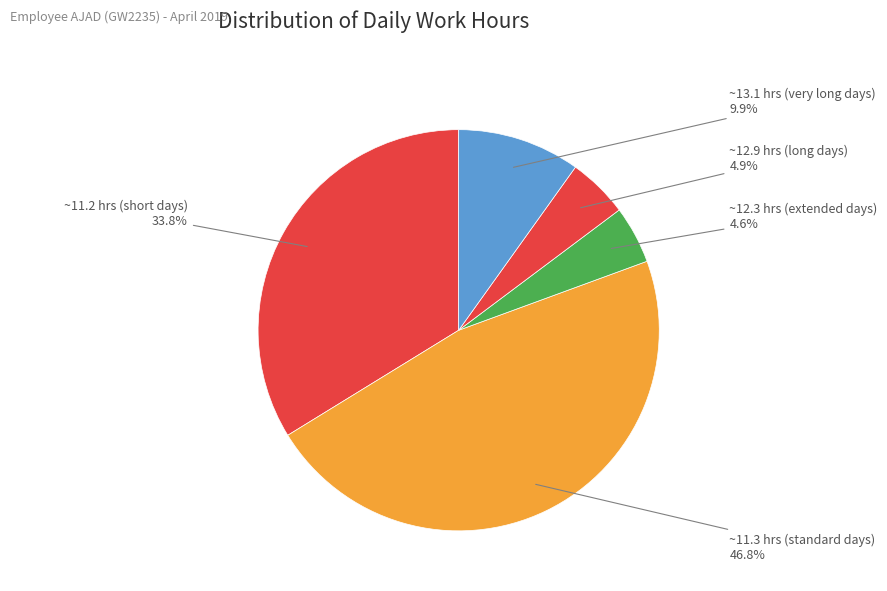

Count the number of slices in the pie.

5